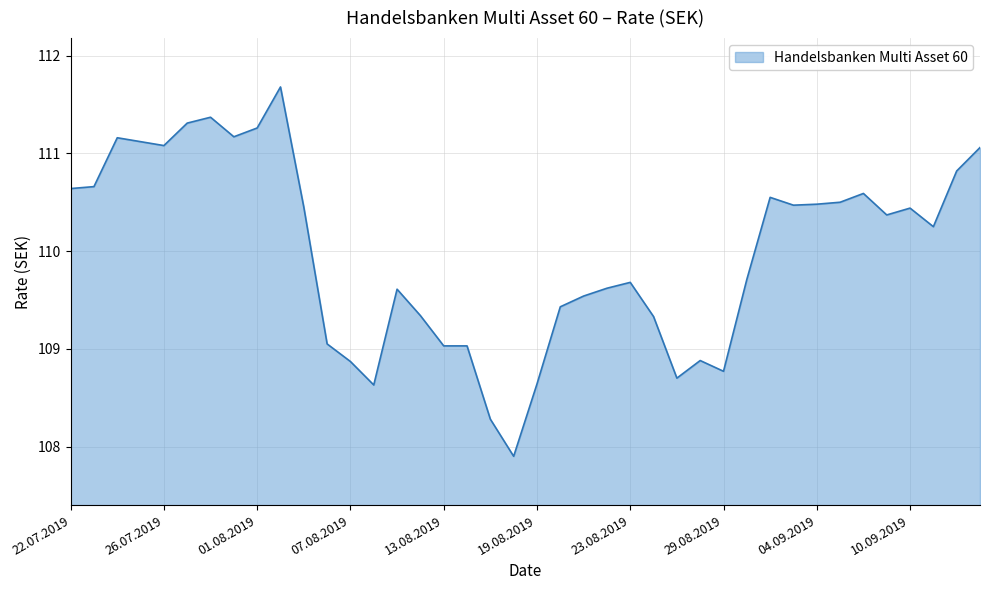

What is the maximum value shown in the chart?

111.7